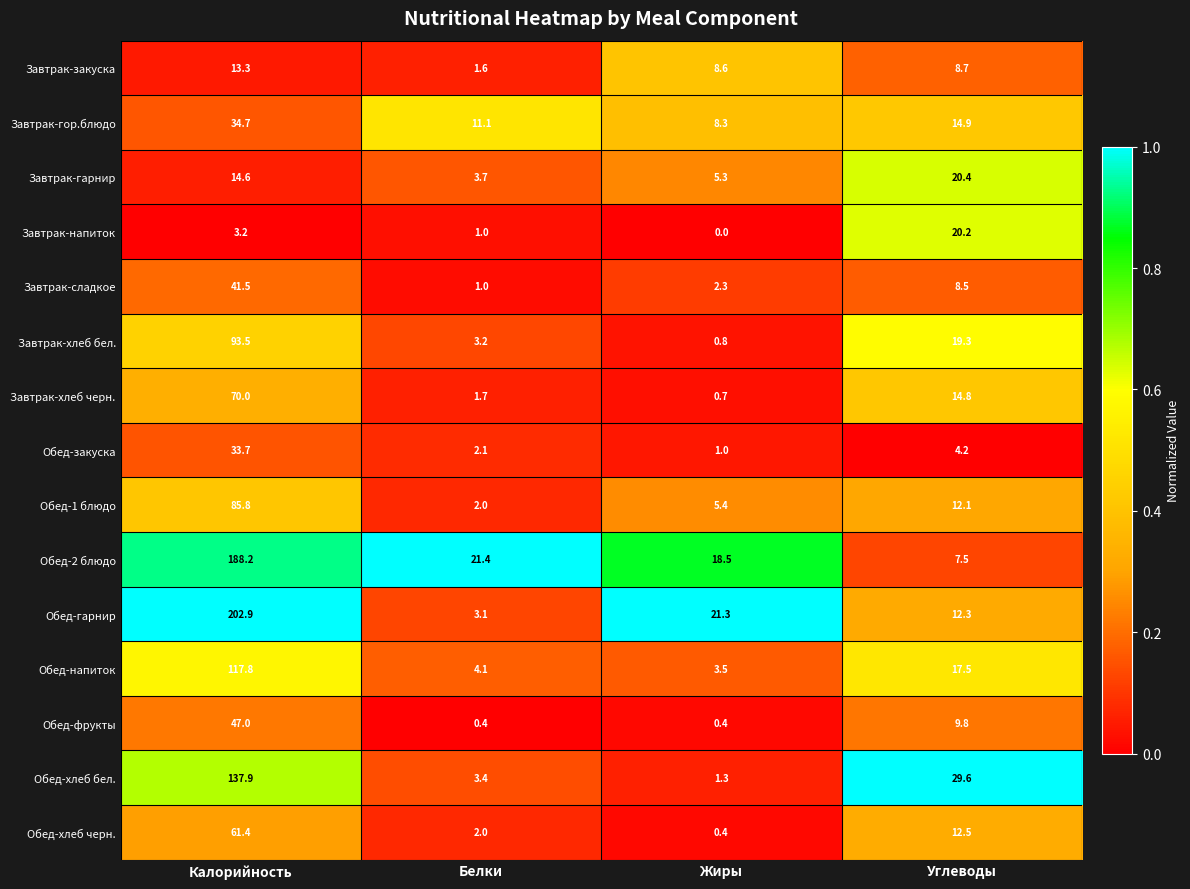

Is it true that Завтрак-напиток equals 11.5 at Жиры?

False